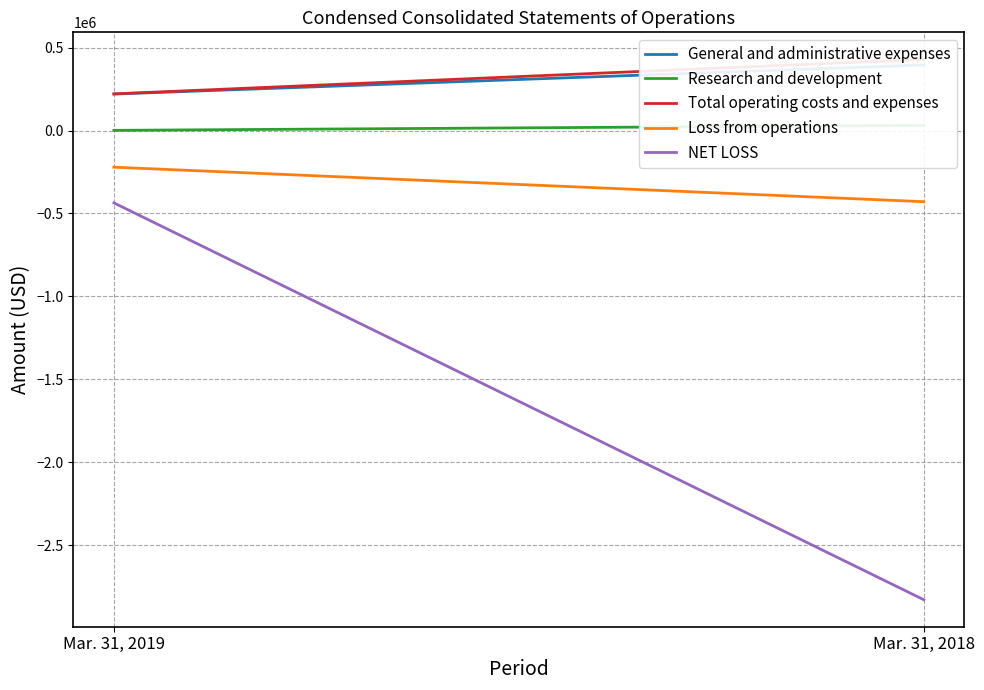

Which series has the largest range (max minus min)?

NET LOSS